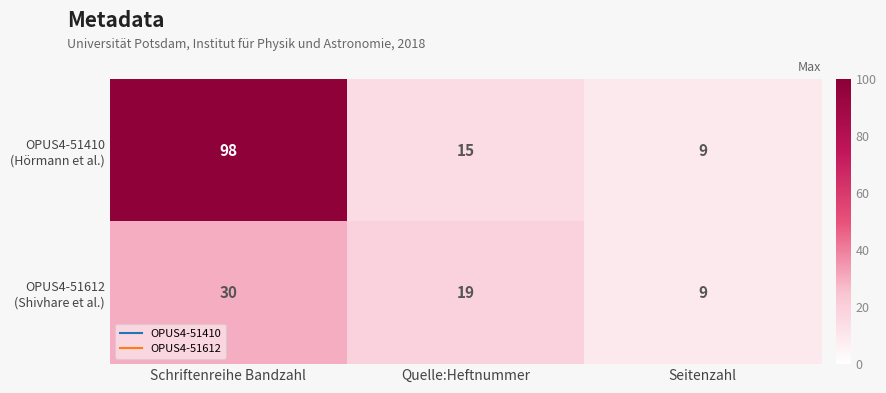

What is the total value across all series at Quelle:Heftnummer?

34